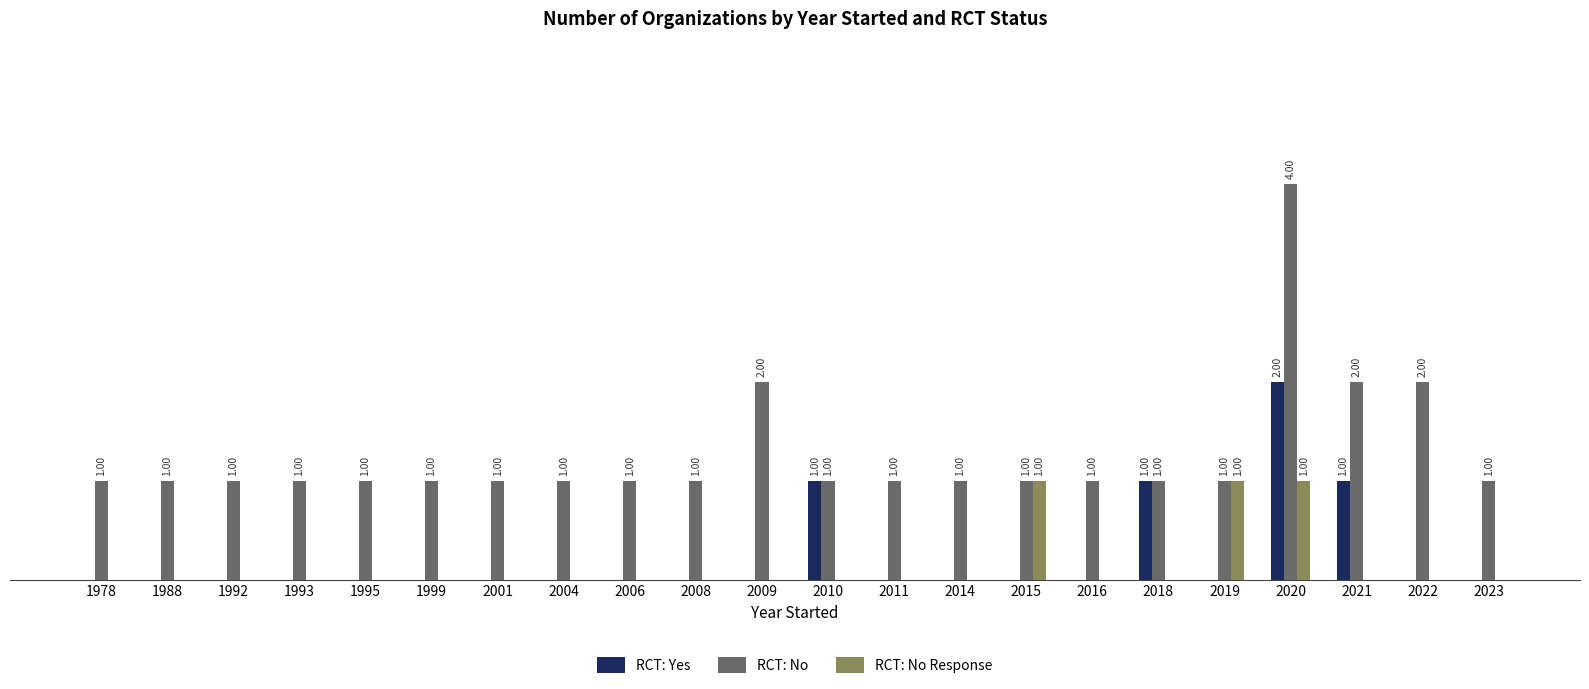

What are all the series names shown in the legend?

RCT: Yes, RCT: No, RCT: No Response